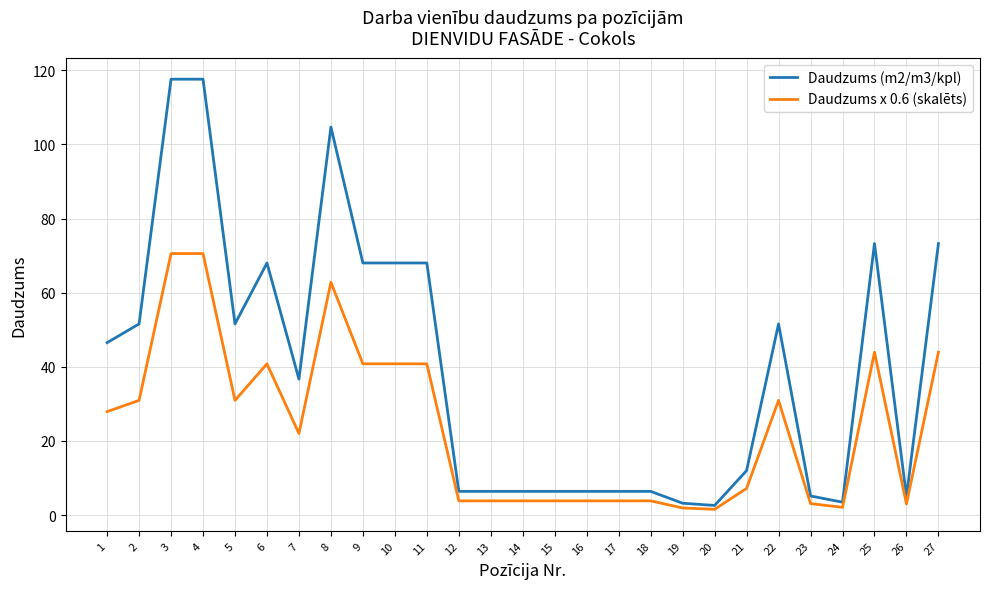

At which label does Daudzums (m2/m3/kpl) first exceed 36?

1